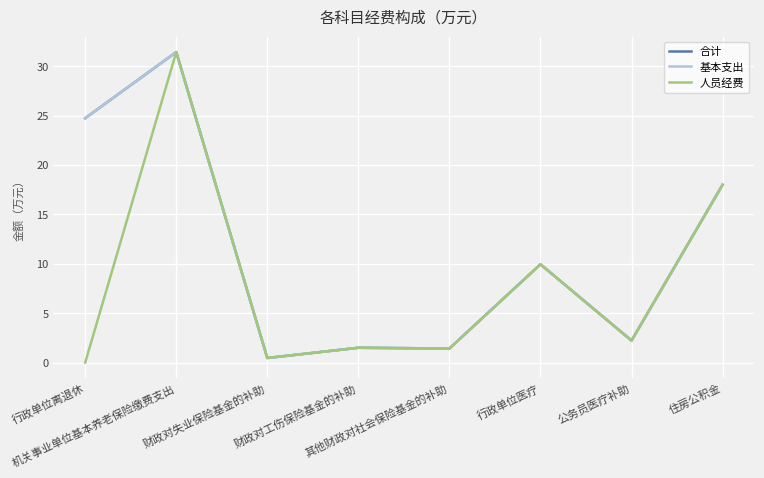

At 行政单位医疗, list the series in order from smallest to largest.

合计, 基本支出, 人员经费